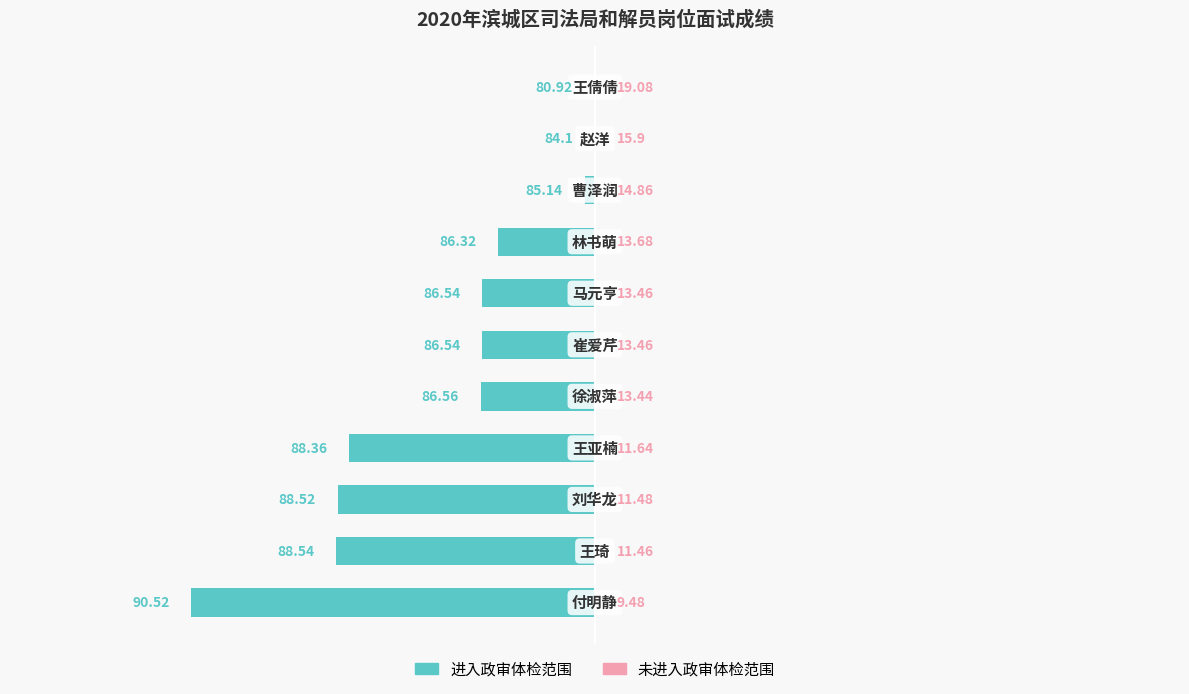

Are the bars horizontal?

Yes